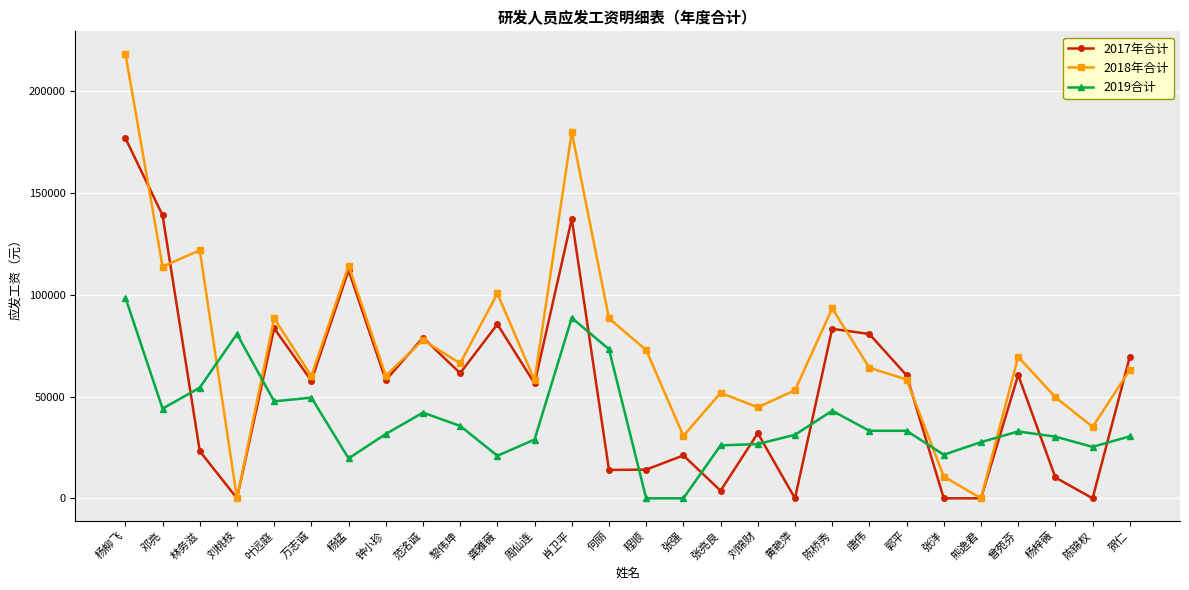

Which series changed the most between 邓亮 and 何丽?

2017年合计